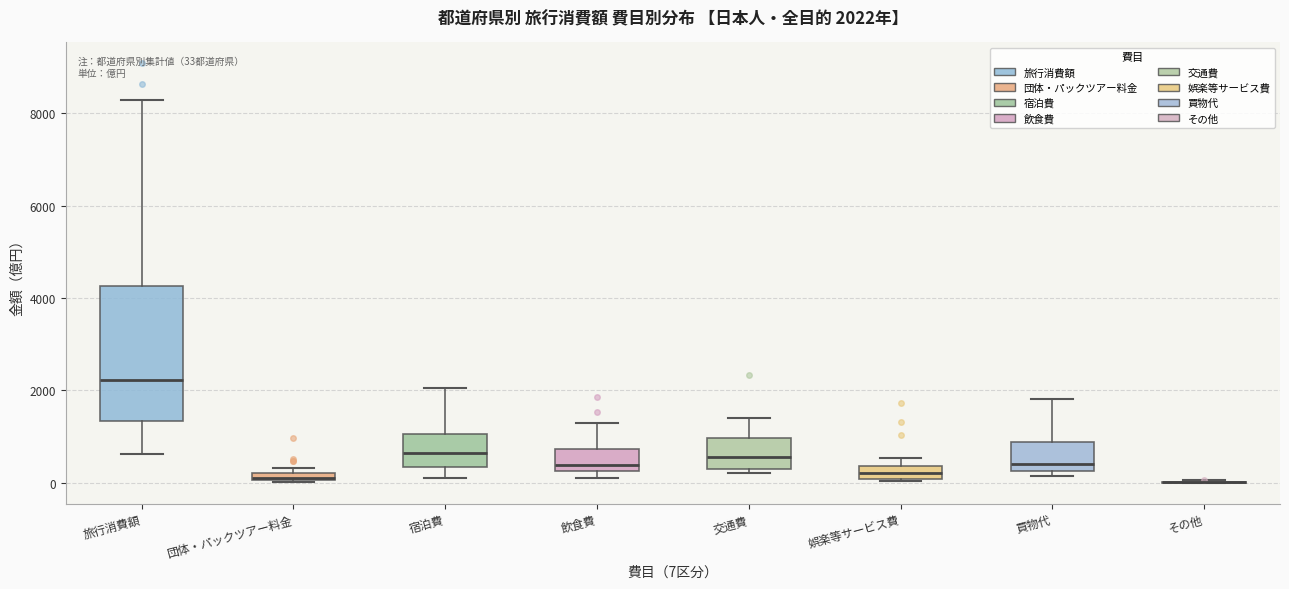

Comparing the boxes themselves (not the whiskers), which one is the tallest?

旅行消費額